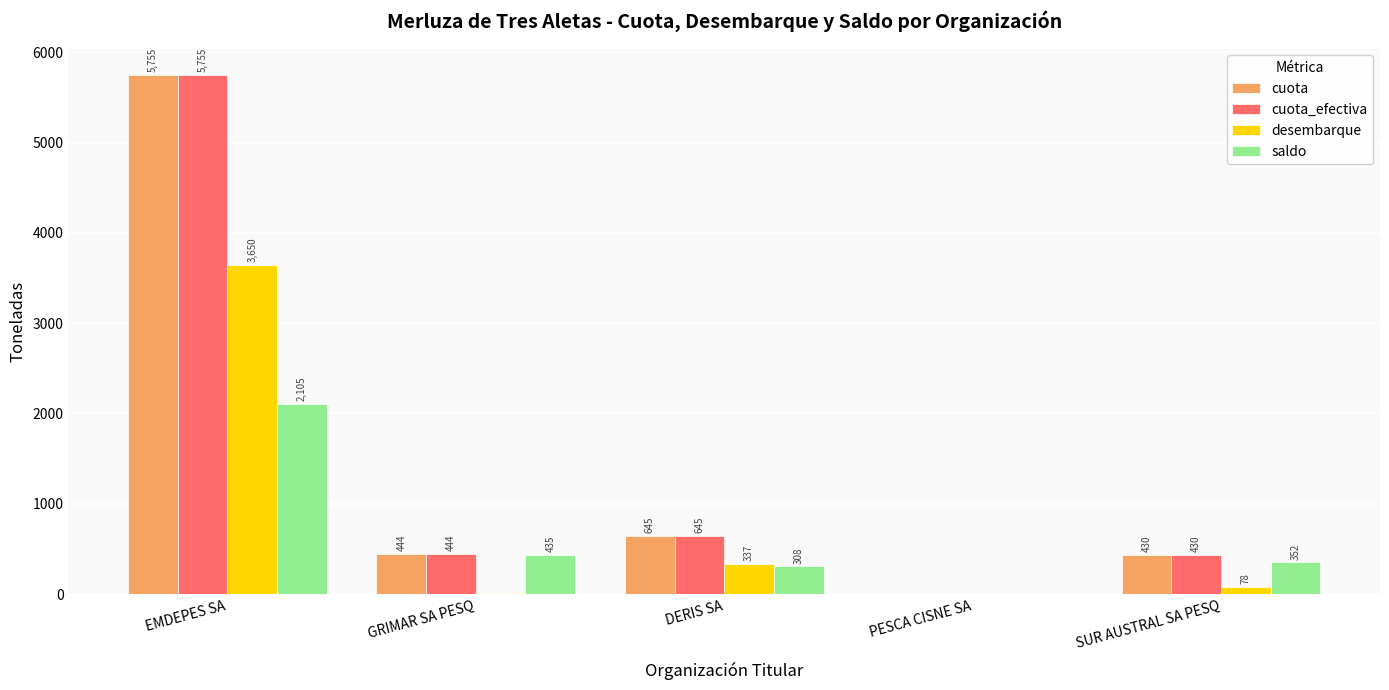

Where is saldo nearest to the value 1052?

GRIMAR SA PESQ